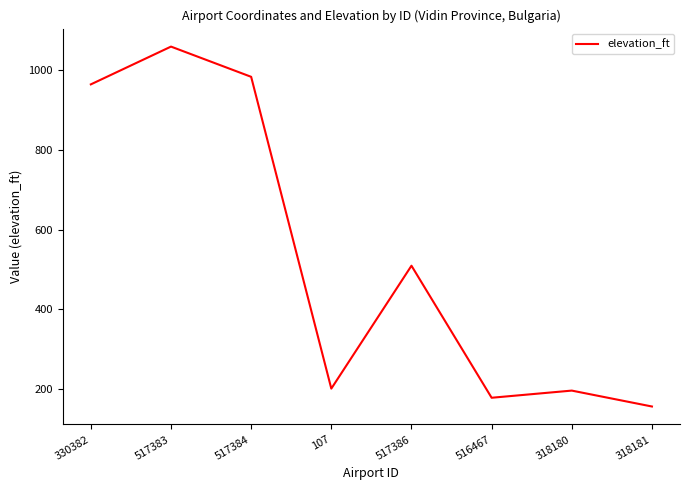

How many series are shown in this chart?

1